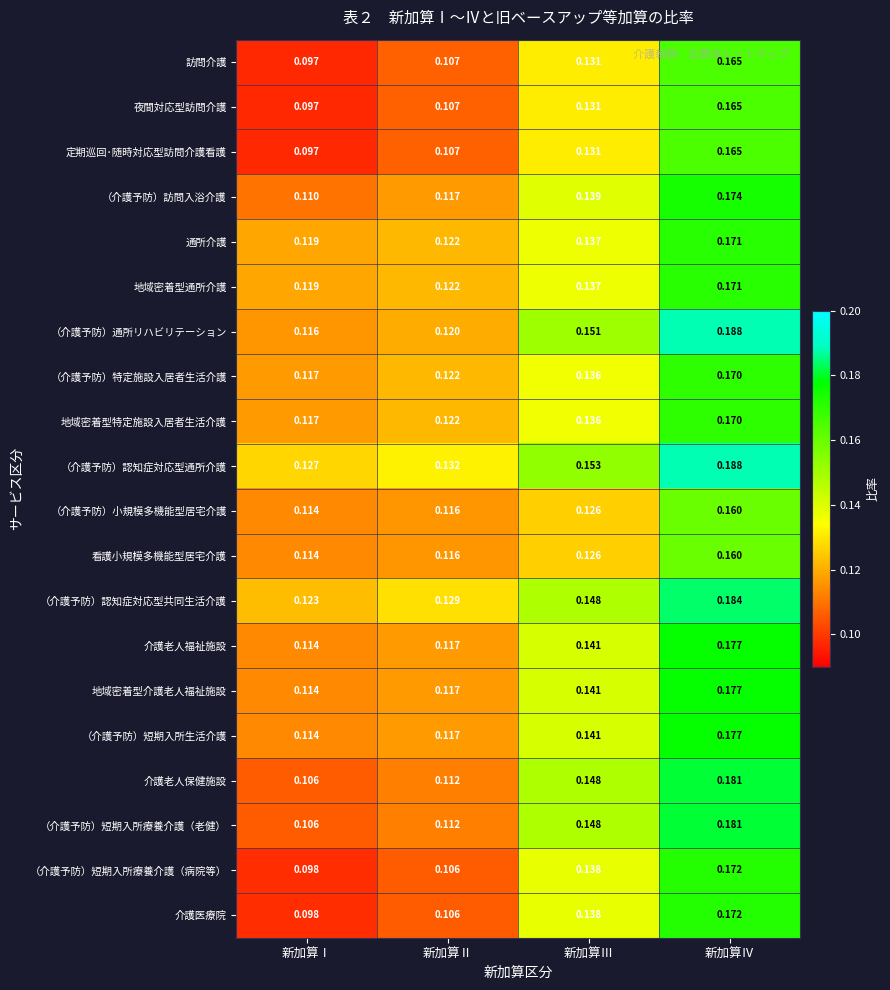

At which label does （介護予防）短期入所生活介護 reach its peak?

新加算Ⅳ